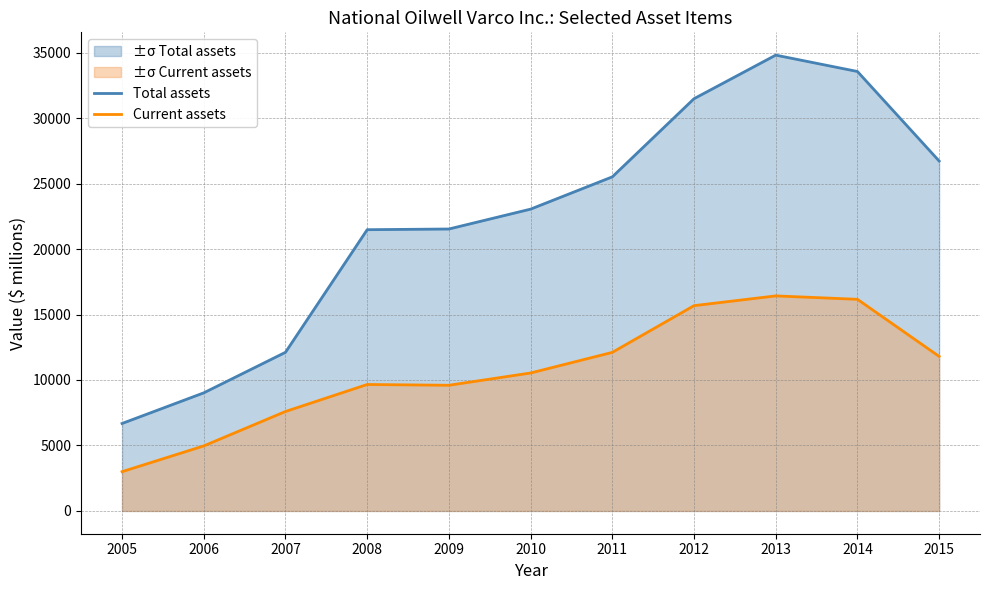

Is it true that Current assets equals 16162 at 2014?

True